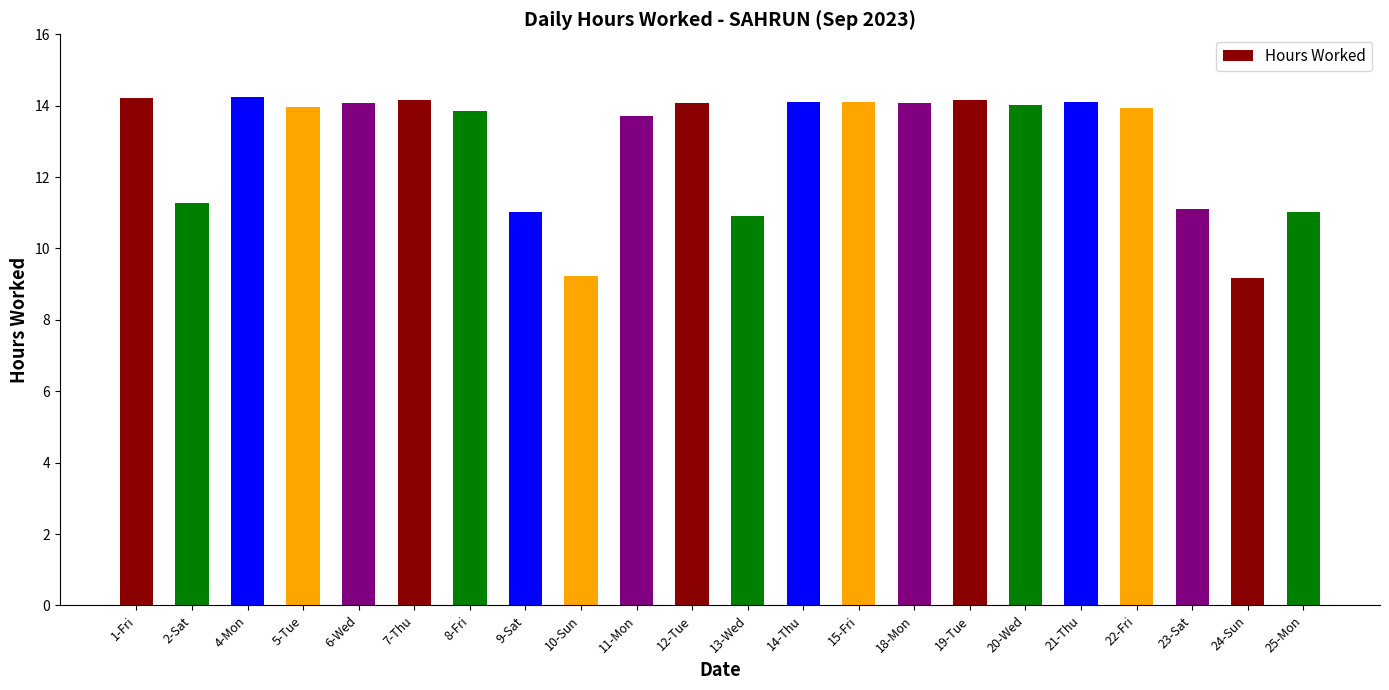

What is the maximum value shown in the chart?

14.2